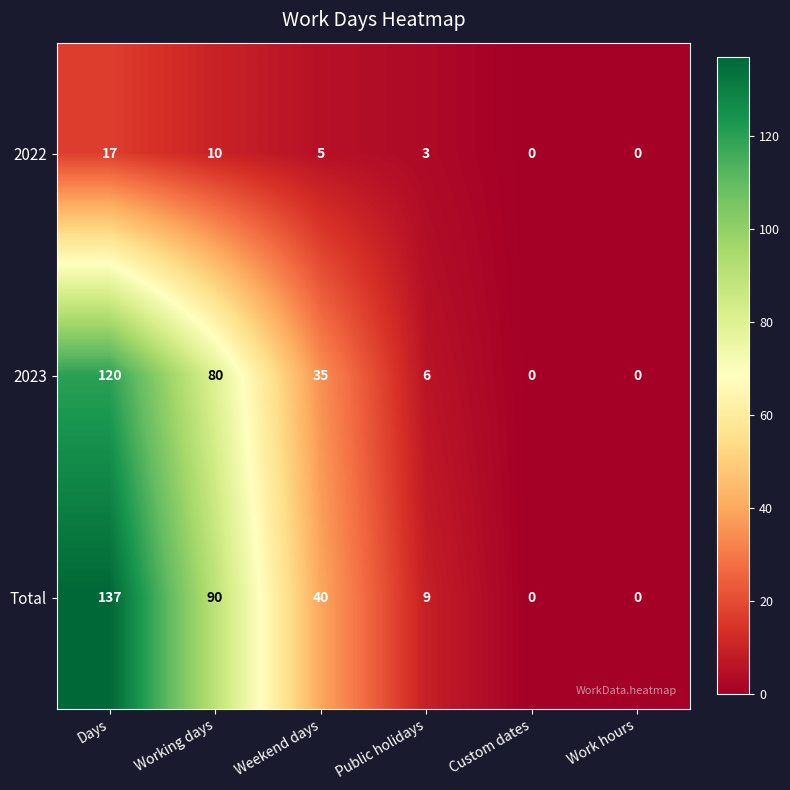

What is the difference between the maximum and minimum values in the 2023 series?

120